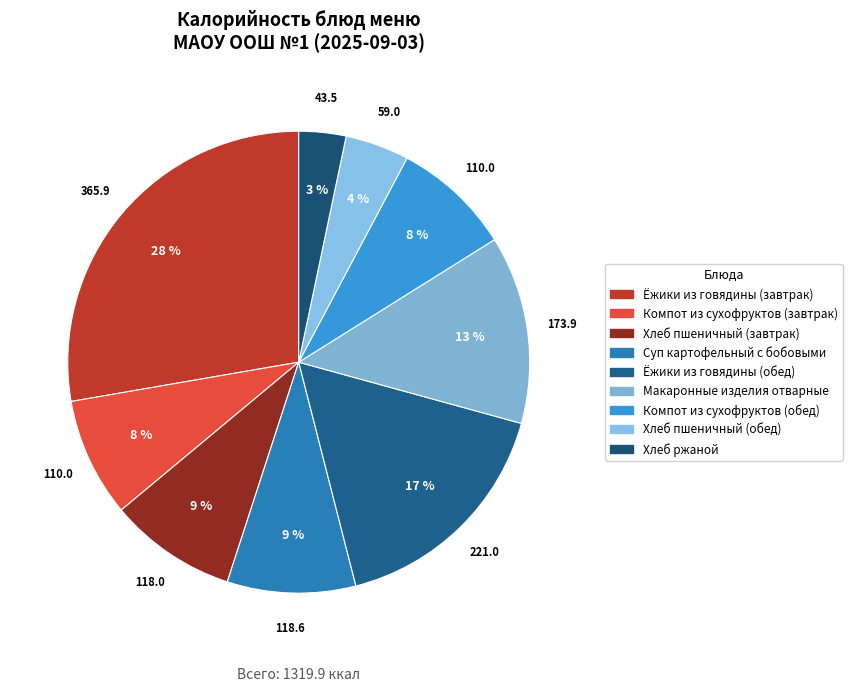

Is it true that Суп картофельный с бобовыми is 9% of the pie?

True